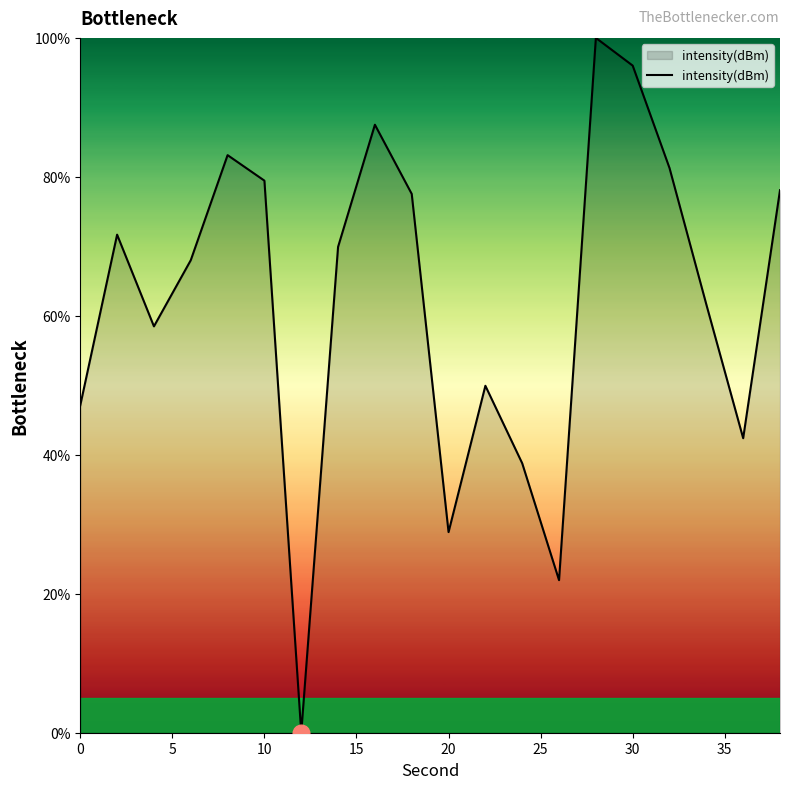

What is the difference between the maximum and minimum values?

100.0